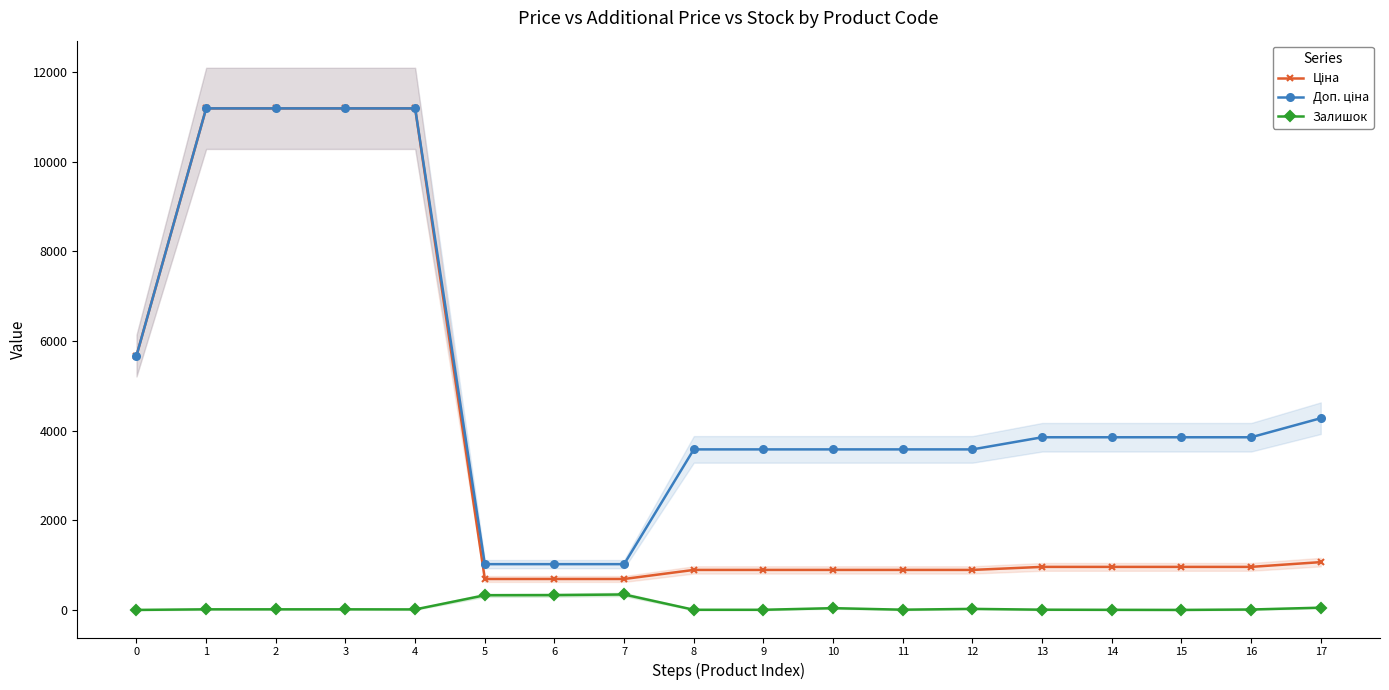

What is the maximum value for Залишок?

348.0